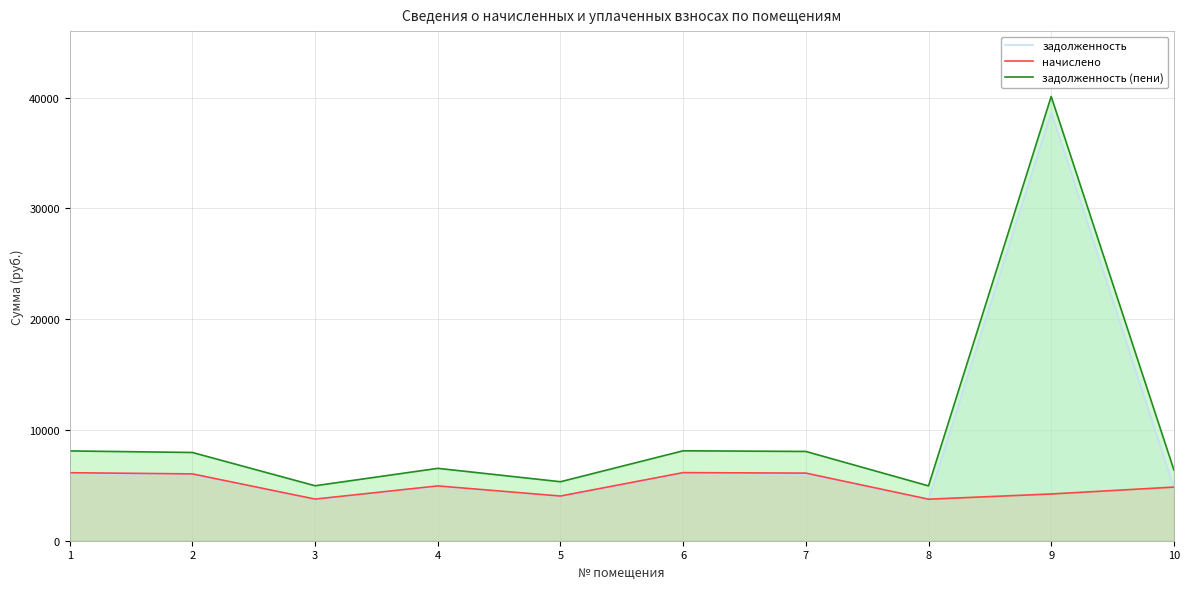

What is the difference between the maximum and minimum values in the начислено series?

2398.4